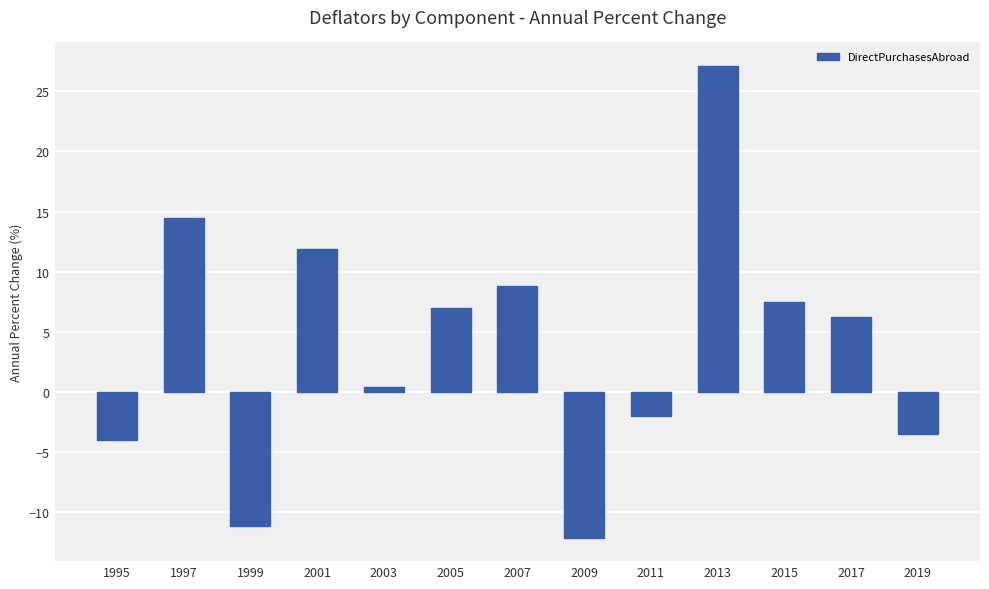

Rank the categories by value from lowest to highest.

2009, 1999, 1995, 2019, 2011, 2003, 2017, 2005, 2015, 2007, 2001, 1997, 2013